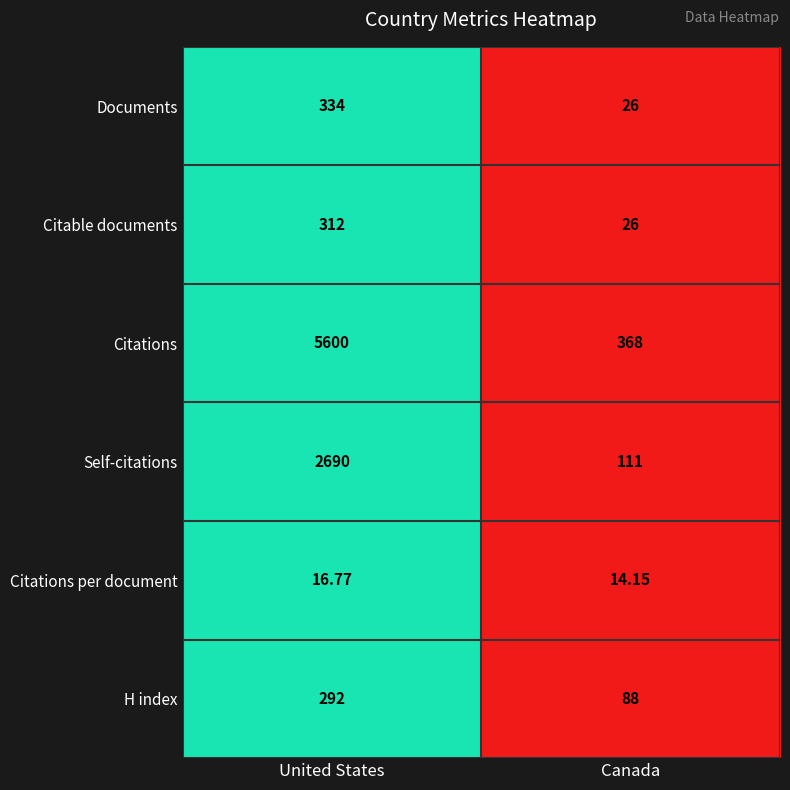

List the series in order of their peak value, highest first.

Citations, Self-citations, Documents, Citable documents, H index, Citations per document